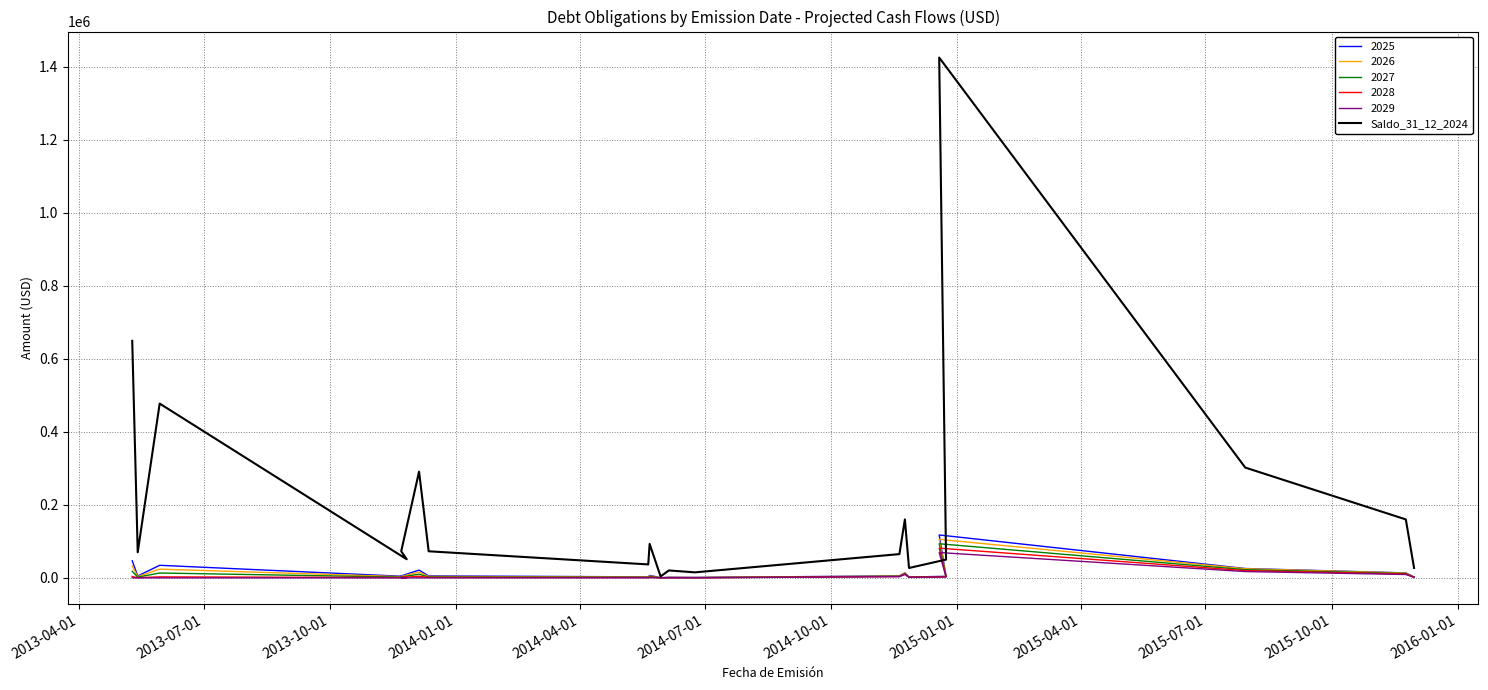

True or false: the data has more than 0 interior local peaks.

True